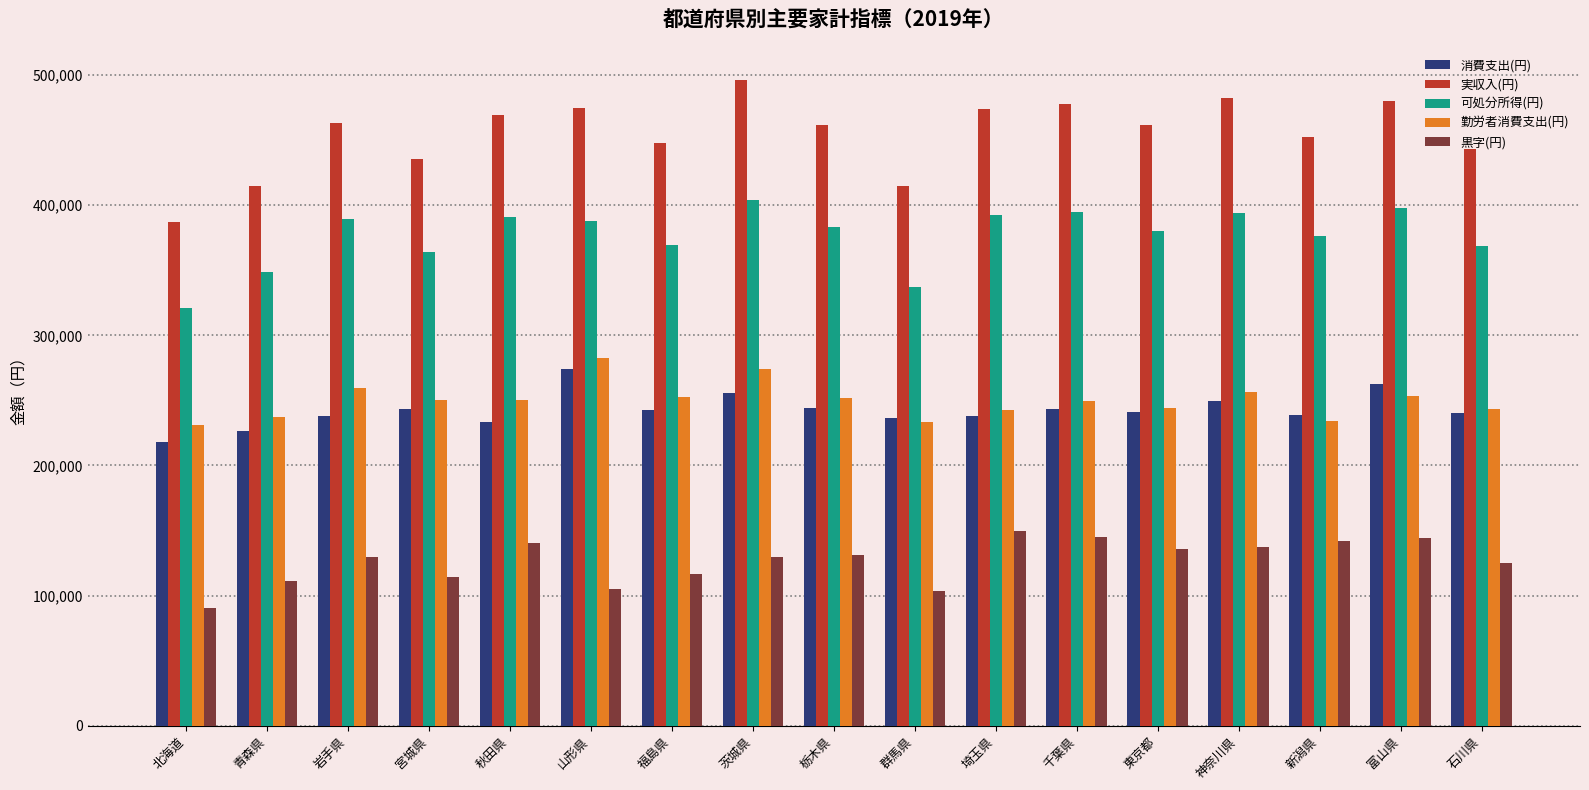

What position from the left is 石川県?

17